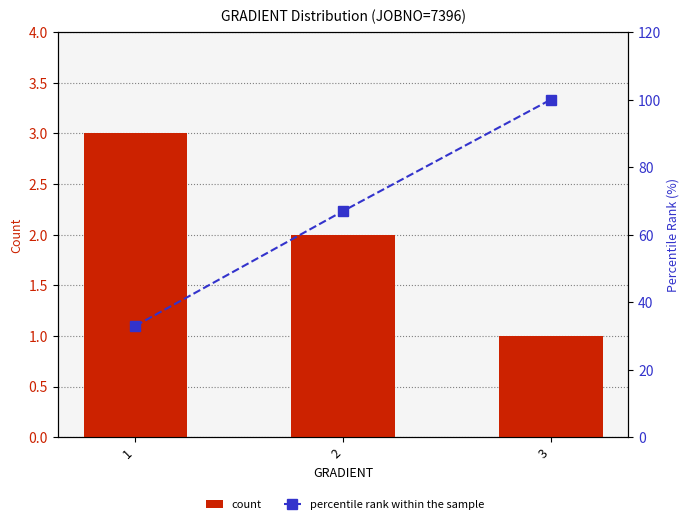

Reading left to right, what are all the values shown in this chart?

count: 1=3	2=2	3=1
percentile rank within the sample: 1=33	2=67	3=100